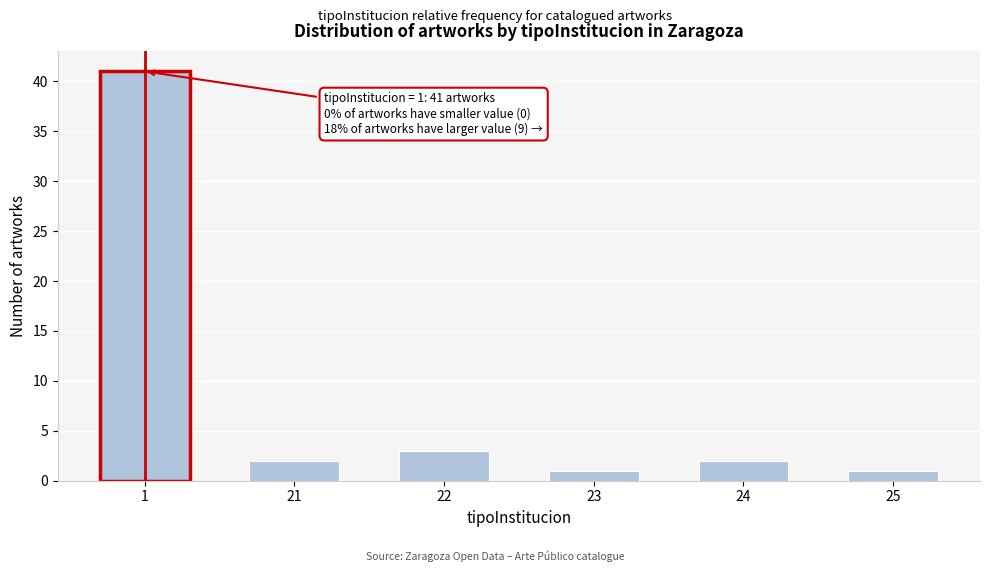

Reading right to left, list all the values displayed in this chart.

1	2	1	3	2	41